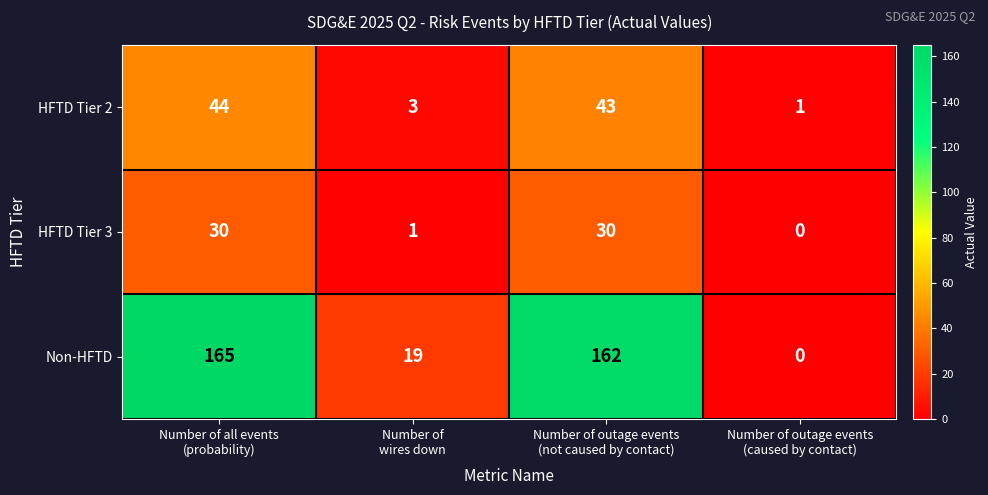

What is the total value across all series at Number of all events
(probability)?

239